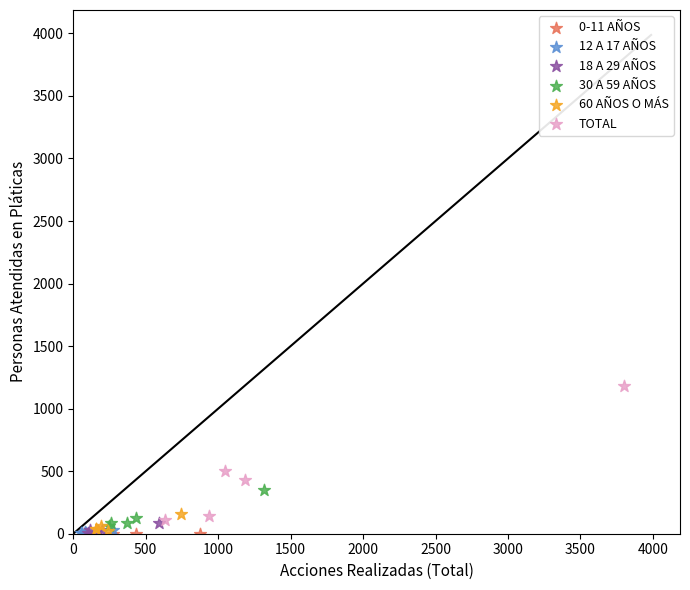

Which series reaches the maximum Y coordinate?

TOTAL